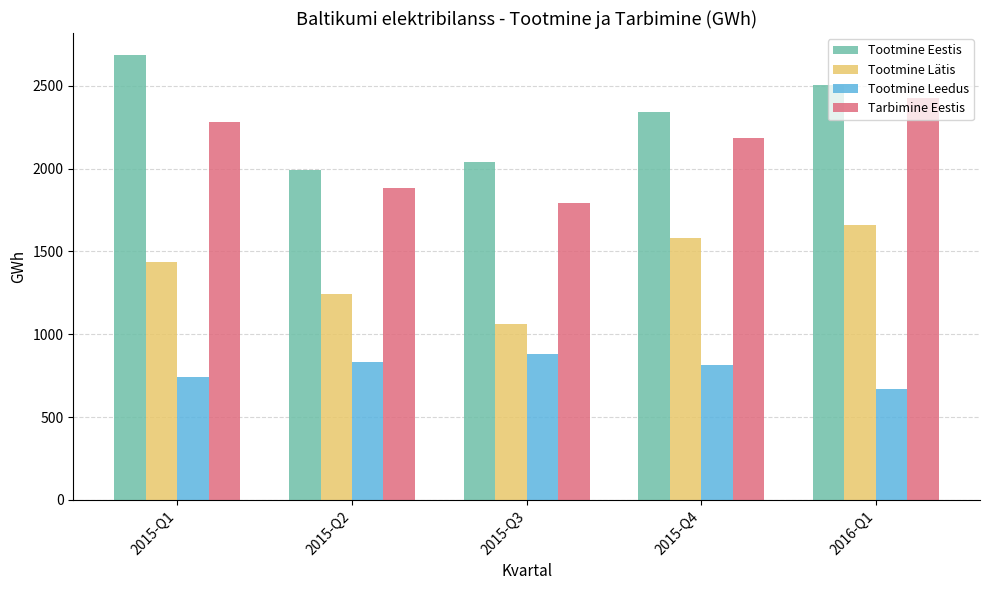

At how many categories does at least one series exceed 2313?

3